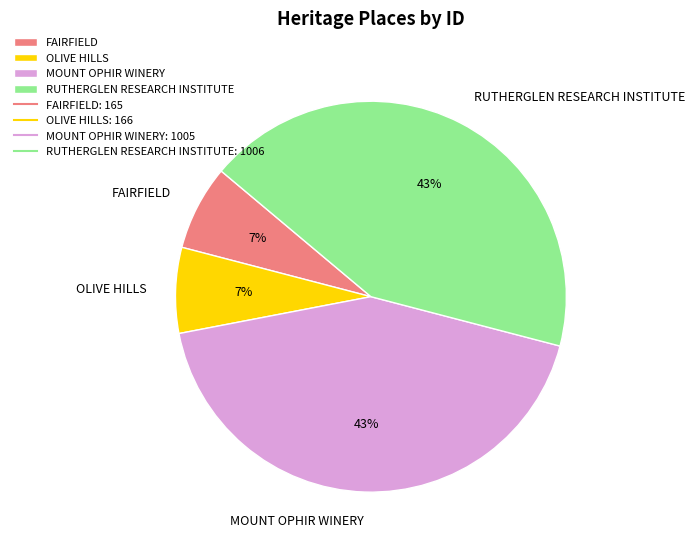

Is there any slice that represents more than half of the pie?

No